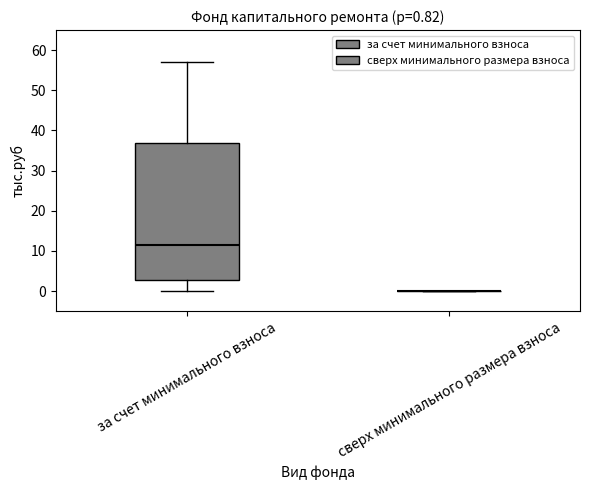

Comparing the boxes themselves (not the whiskers), which one is the tallest?

за счет минимального взноса